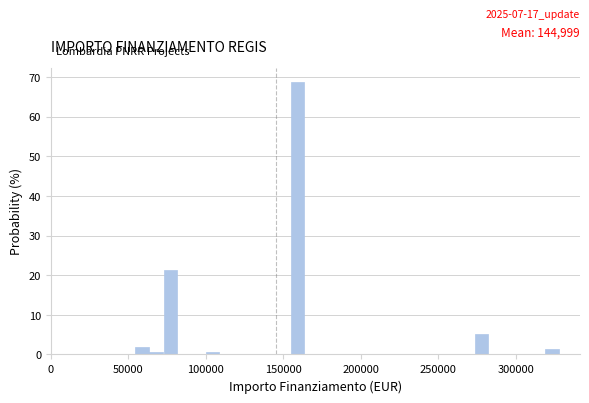

Read against the x-axis, roughly where is the centre of the tallest bar?

160000